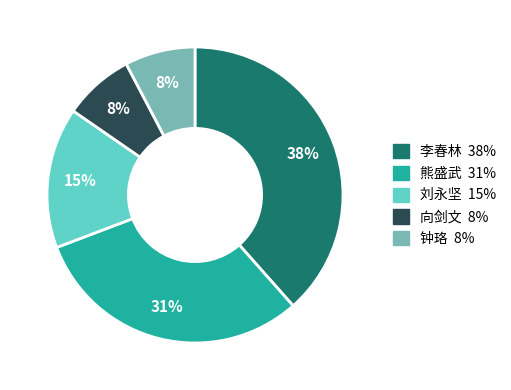

Between 熊盛武 and 钟珞, which is larger?

熊盛武